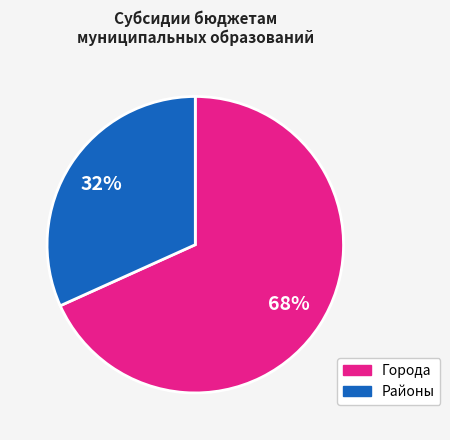

Is there any slice that represents more than half of the pie?

Yes